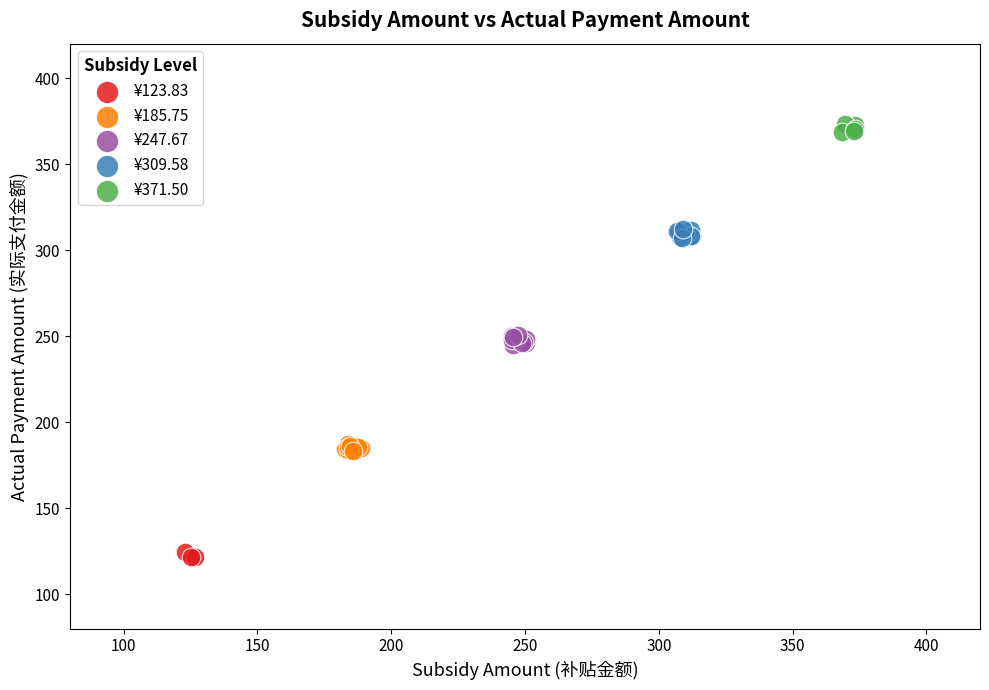

Which series contains the lowest Y value?

¥123.83